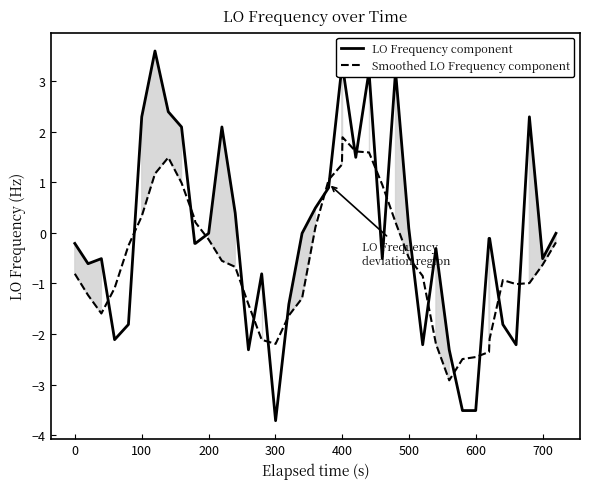

Which series has the largest total across all categories?

LO Frequency component